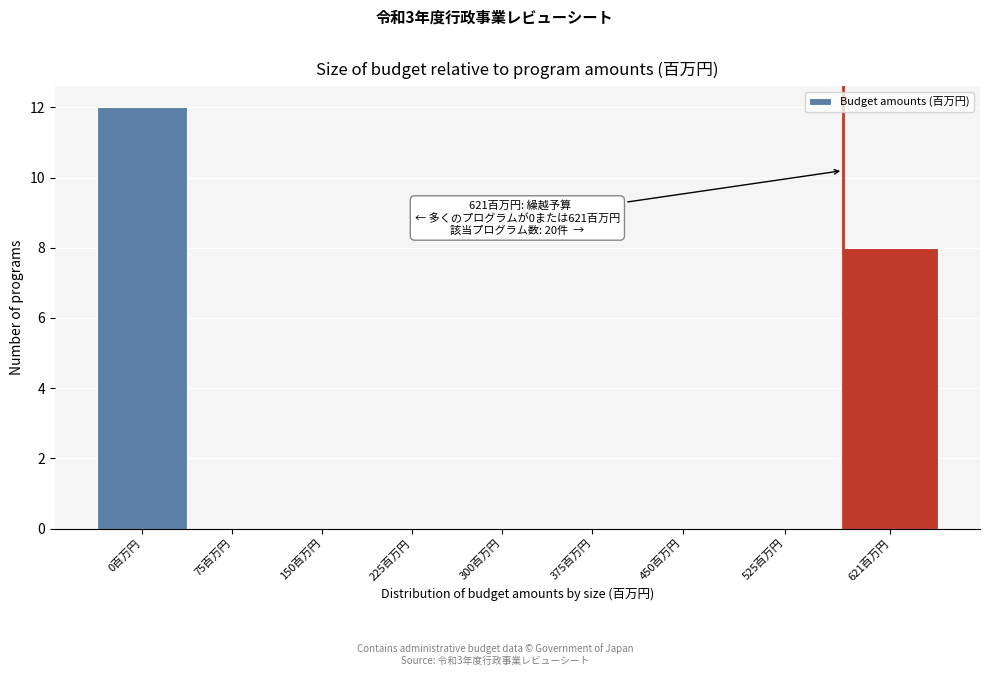

Reading right to left, list all the values displayed in this chart.

621百万円=8	525百万円=0	450百万円=0	375百万円=0	300百万円=0	225百万円=0	150百万円=0	75百万円=0	0百万円=12